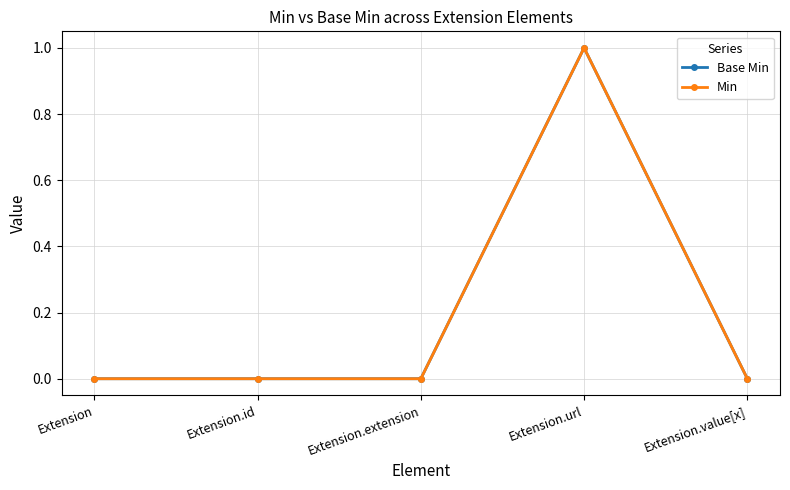

True or false: Base Min and Min cross at least once.

False